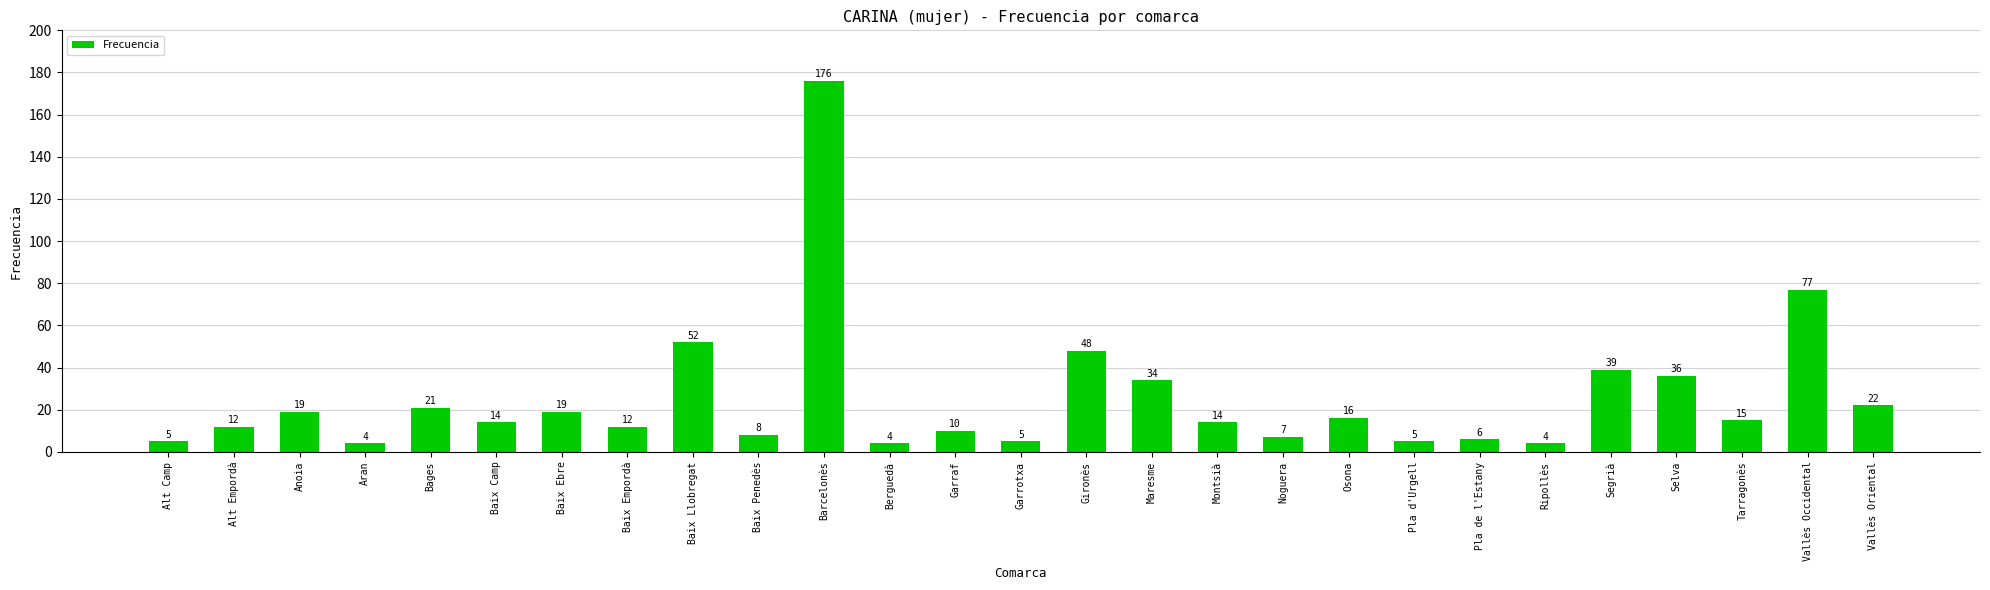

What is the difference between the maximum and second lowest values?

172